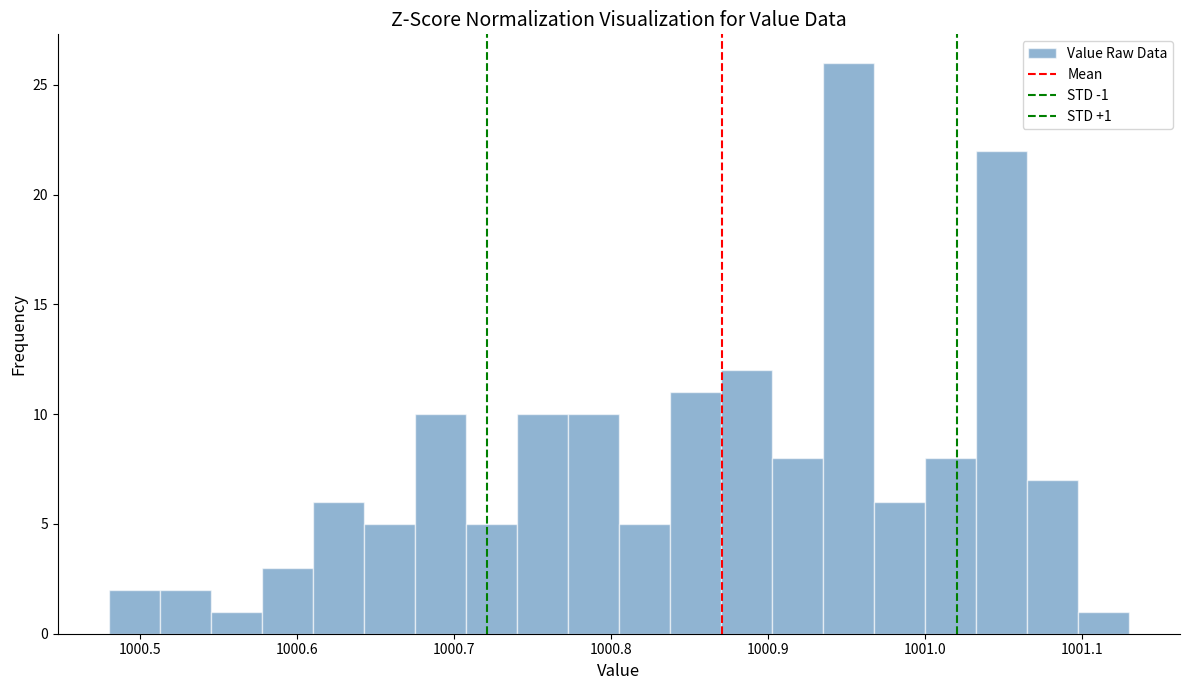

Around what value on the x-axis is the tallest bar? Give the approximate position of its centre, as read against the axis.

1000.95